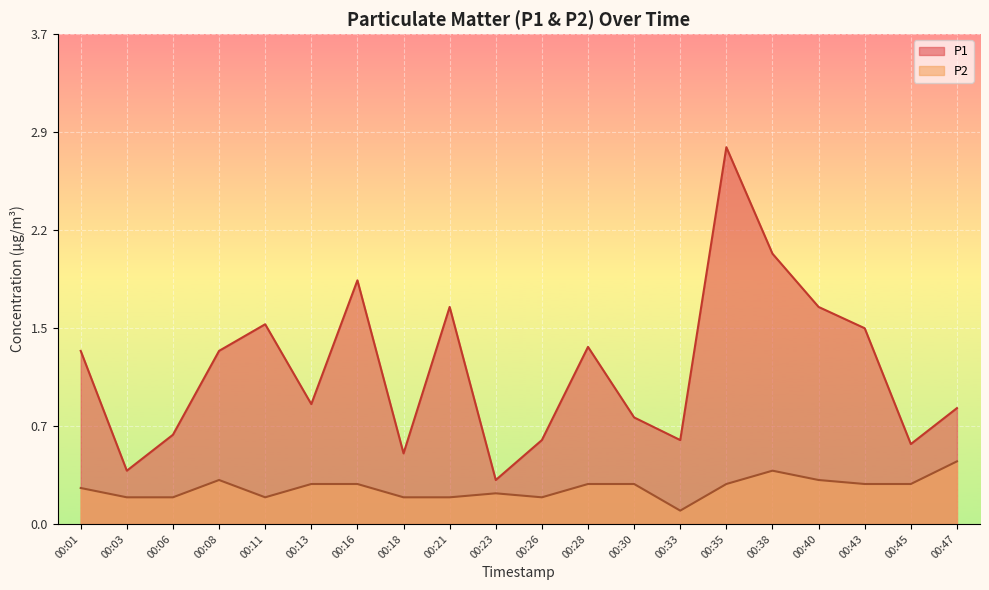

Reading right to left, what are all the values shown in this chart?

P1: 0.9	0.6	1.5	1.6	2.0	2.8	0.6	0.8	1.3	0.6	0.3	1.6	0.5	1.8	0.9	1.5	1.3	0.7	0.4	1.3
P2: 0.5	0.3	0.3	0.3	0.4	0.3	0.1	0.3	0.3	0.2	0.2	0.2	0.2	0.3	0.3	0.2	0.3	0.2	0.2	0.3